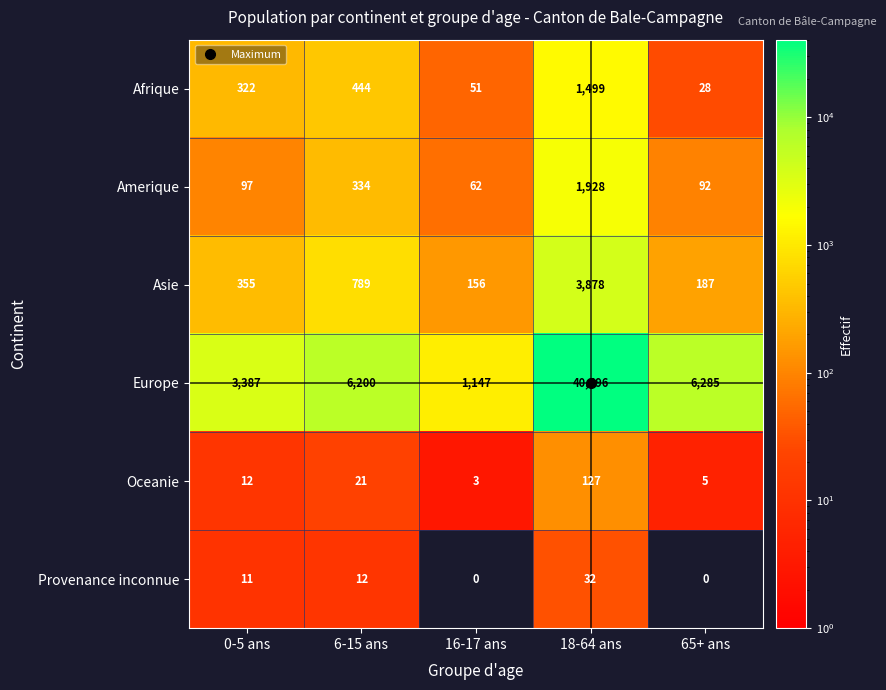

At how many categories does at least one series exceed 3719?

3